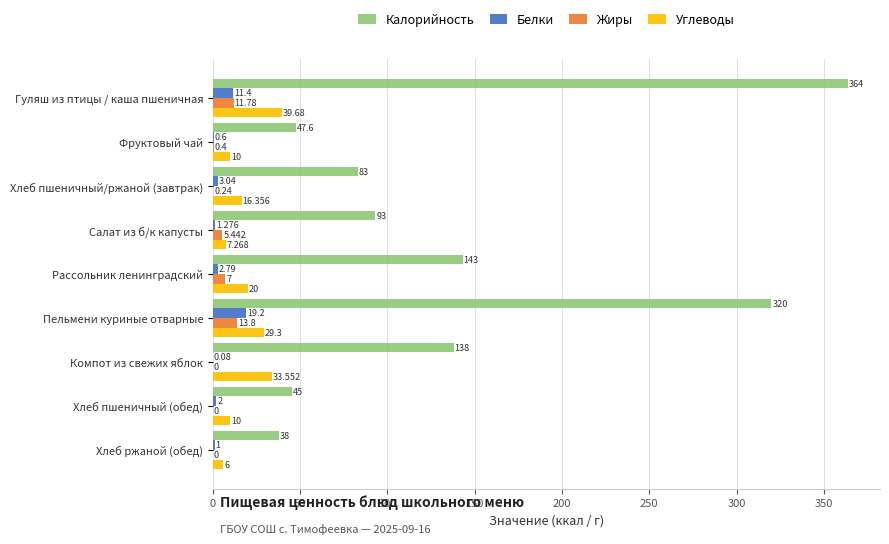

Where is Углеводы nearest to the value 22?

Рассольник ленинградский